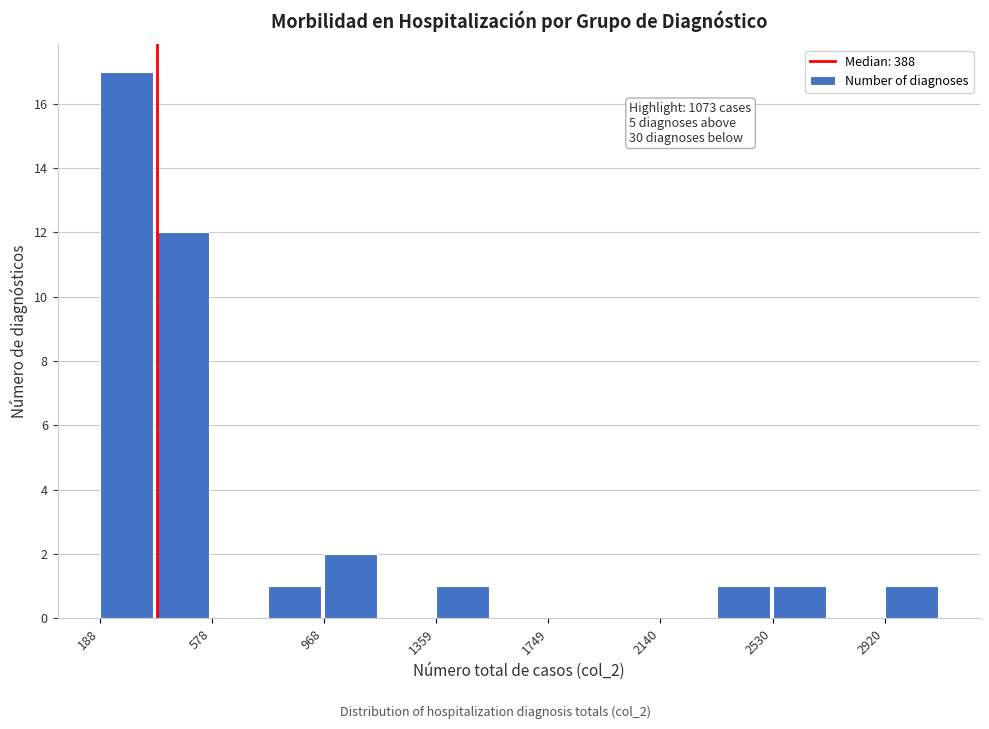

Read against the x-axis, roughly where is the centre of the tallest bar?

300